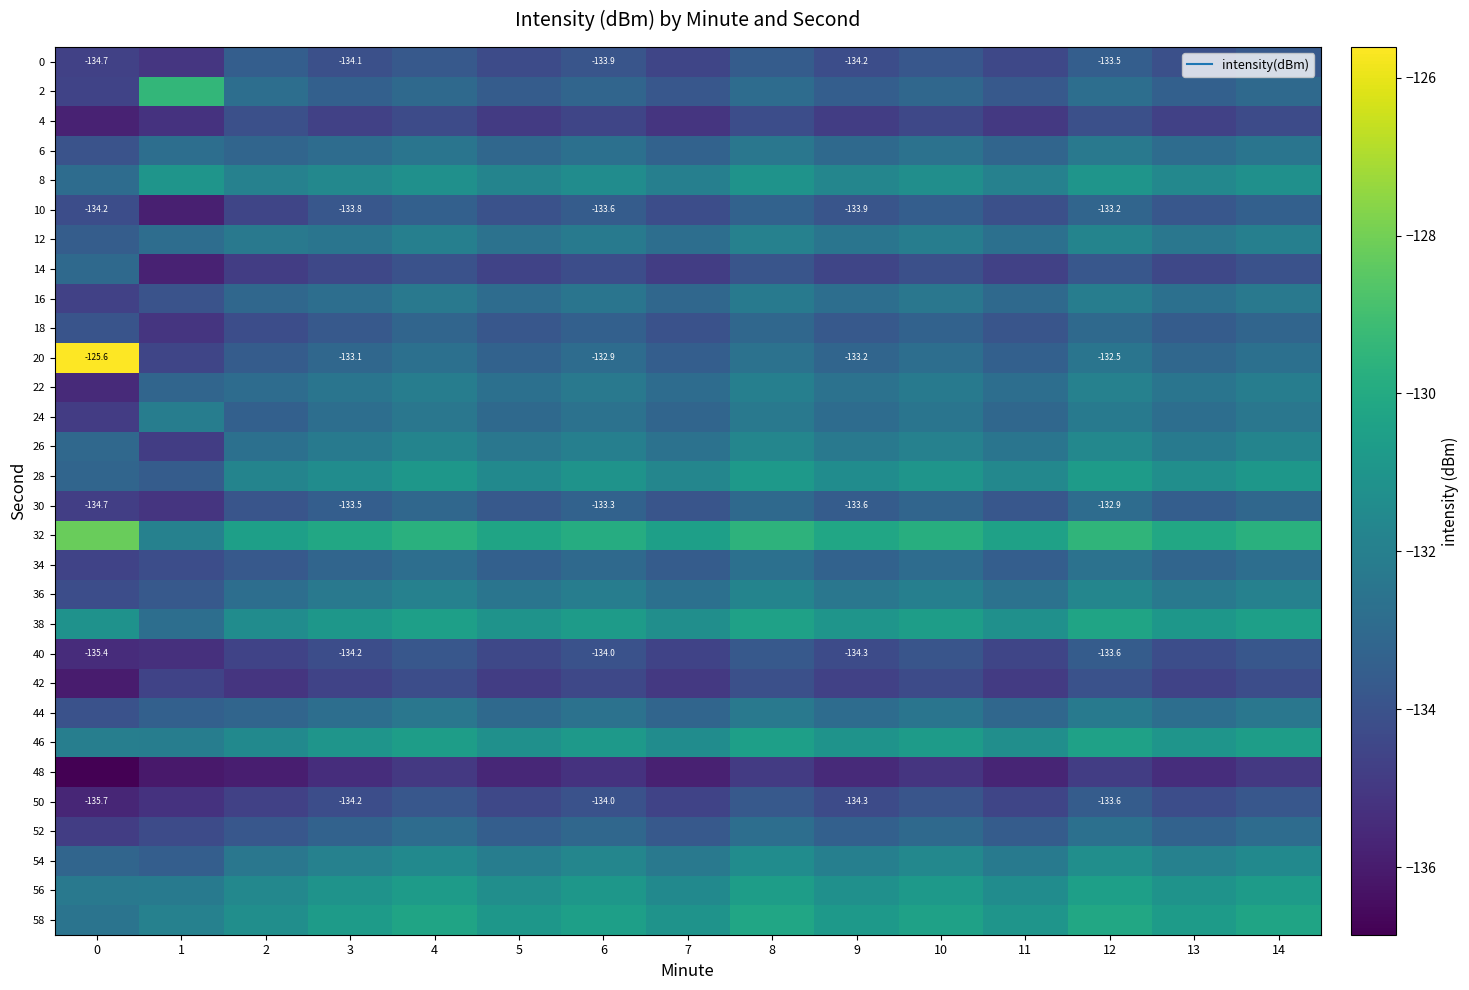

At 13, list the series in order from smallest to largest.

48, 4, 42, 14, 40, 50, 0, 10, 18, 30, 2, 52, 34, 20, 6, 24, 44, 16, 22, 12, 36, 26, 54, 8, 28, 56, 46, 38, 58, 32